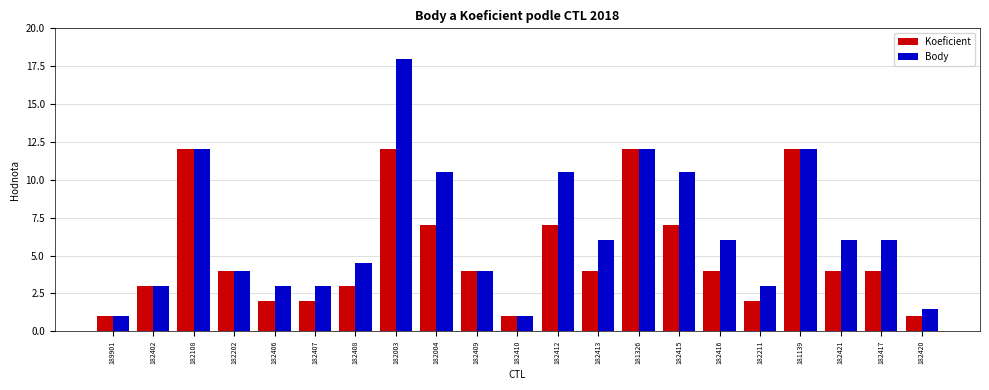

Count the number of categories in the chart.

21